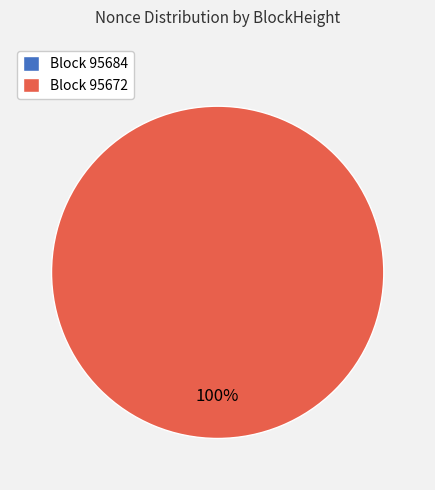

To the nearest percent, what is the difference between the largest and smallest slice percentages?

100%